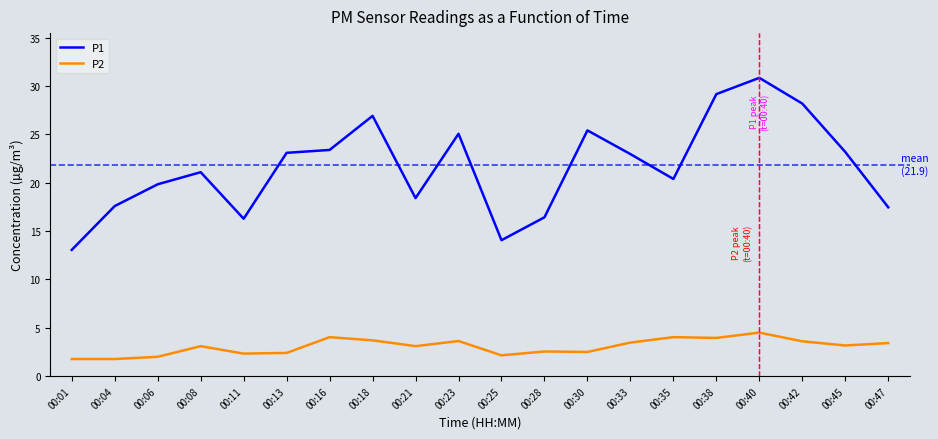

Between 00:04 and 00:33, which series saw the biggest shift?

P1